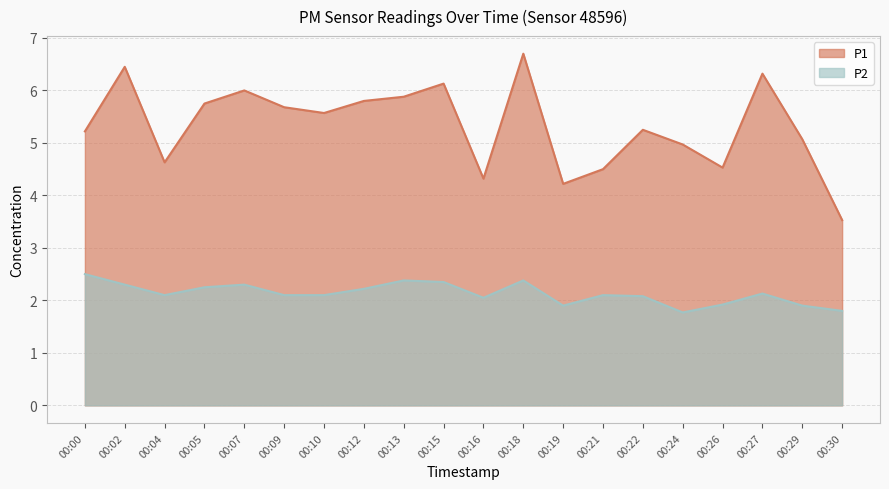

At 00:13, list the series in order from largest to smallest.

P1, P2